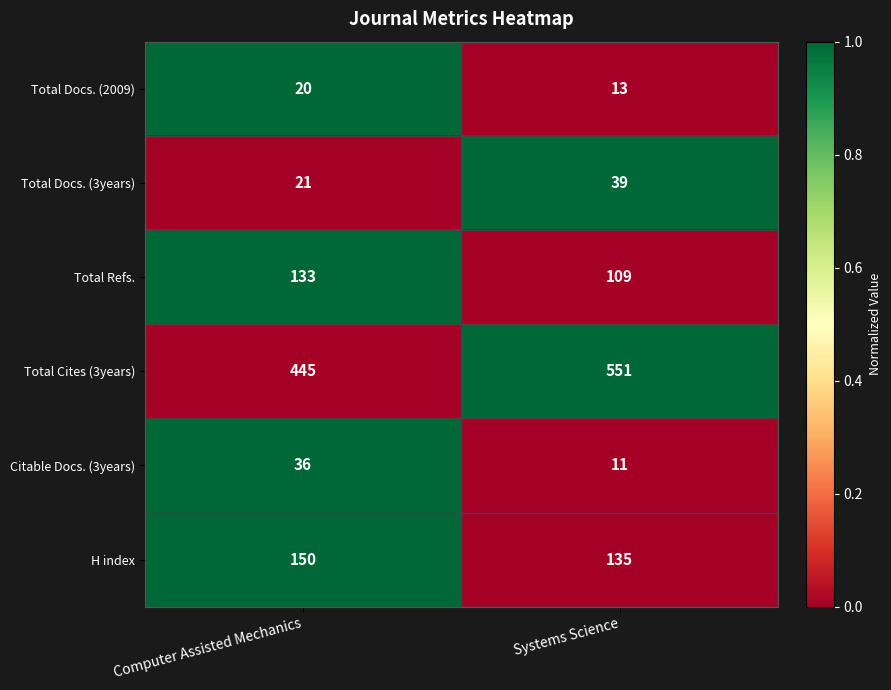

What is the difference between the highest and lowest values at Systems Science?

540